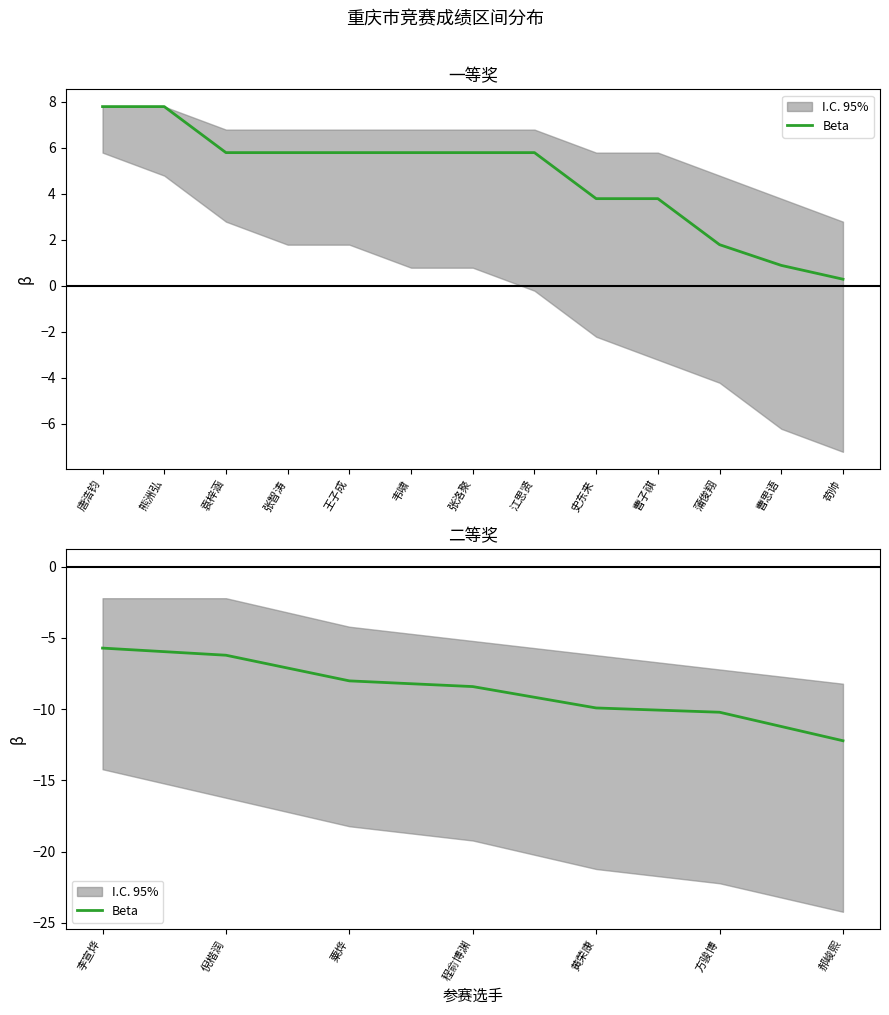

What is the label of the 6th point from the left?

方骏博